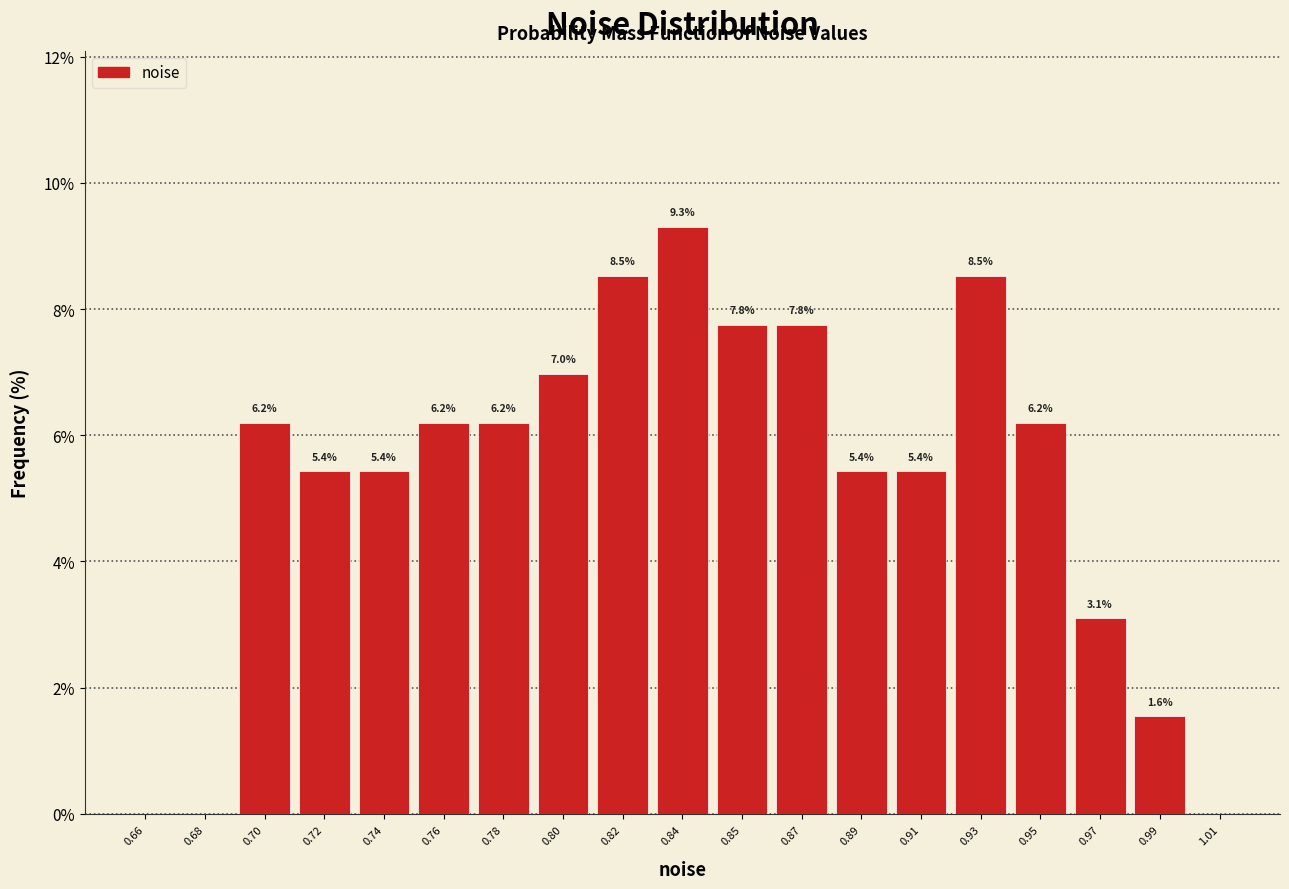

Reading left to right, what are all the values shown in this chart?

0.66=0.0	0.68=0.0	0.70=6.2	0.72=5.4	0.74=5.4	0.76=6.2	0.78=6.2	0.80=7.0	0.82=8.5	0.84=9.3	0.85=7.8	0.87=7.8	0.89=5.4	0.91=5.4	0.93=8.5	0.95=6.2	0.97=3.1	0.99=1.6	1.01=0.0